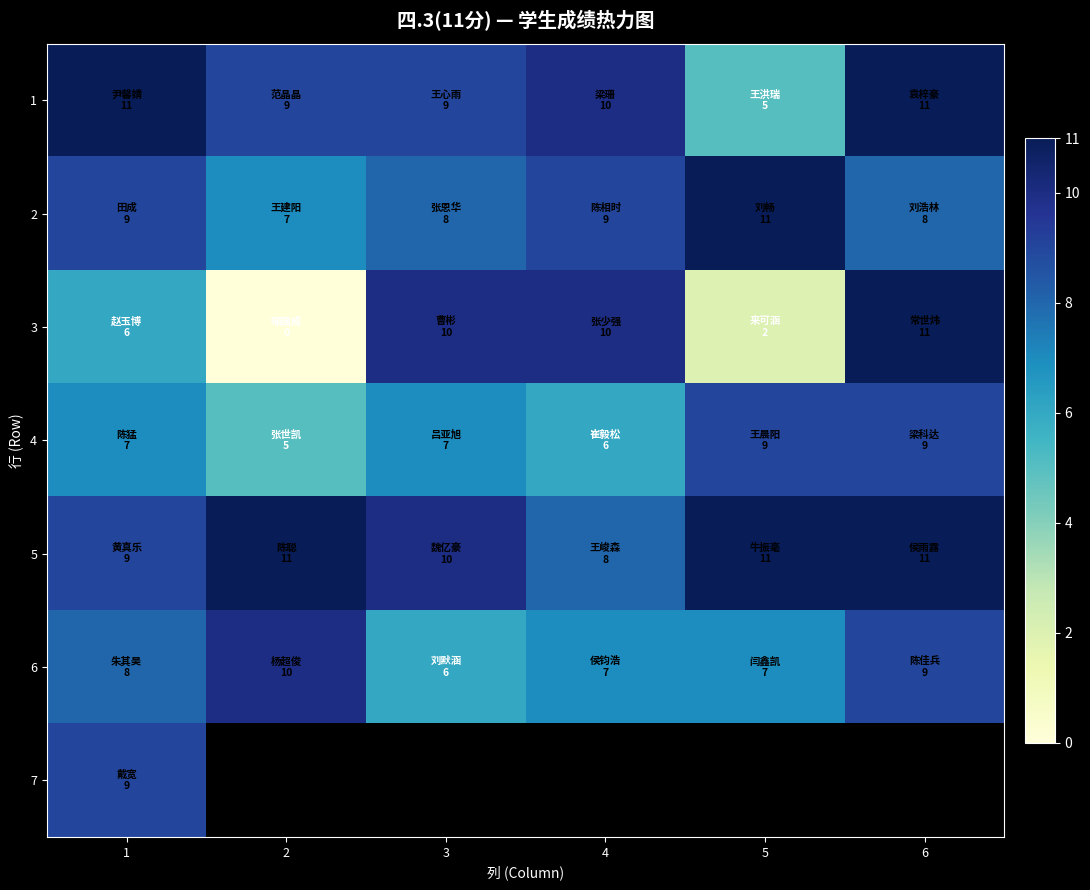

At which category is the sum across all series the highest?

1